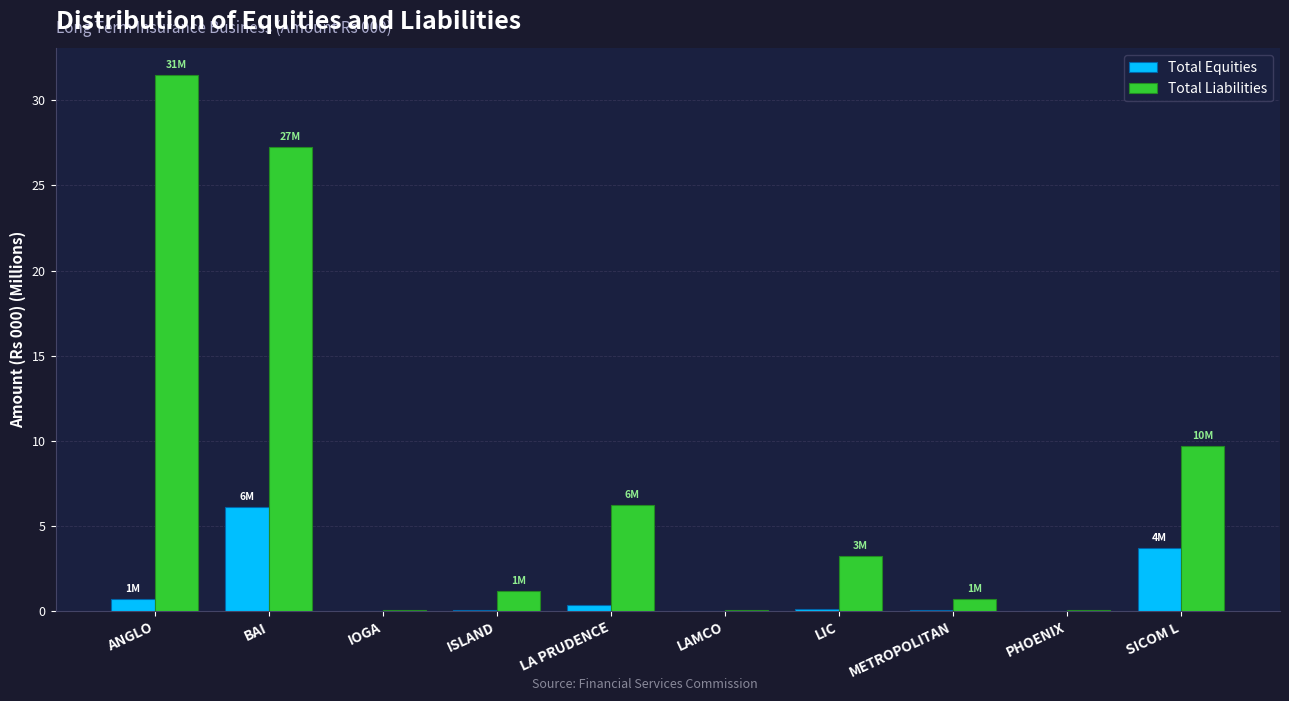

Read the Total Liabilities value at SICOM L.

9.7